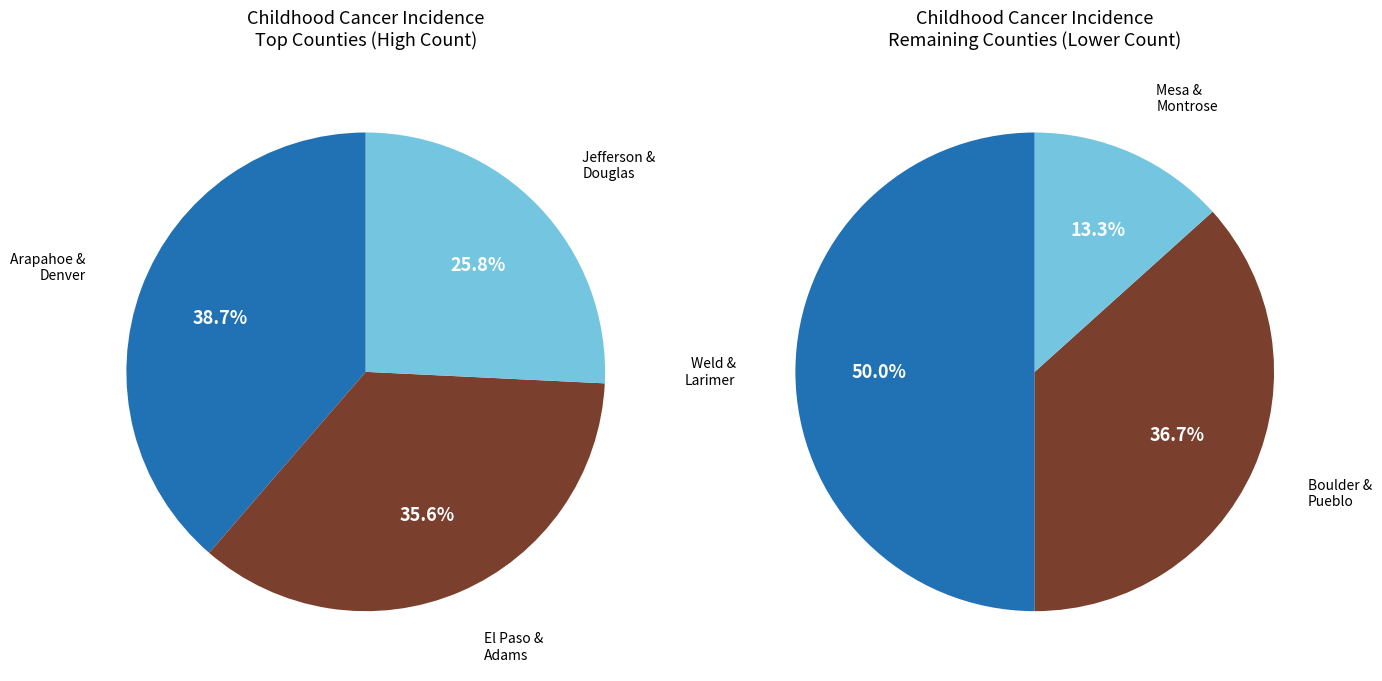

Which has a higher value, Denver County or Pueblo County?

Denver County